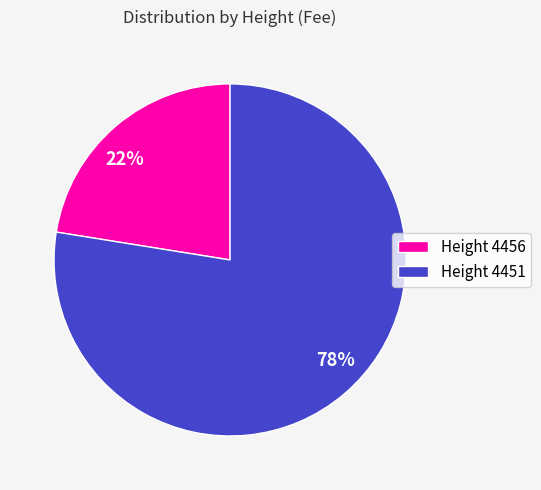

Is the sum of 78% and 22% greater than half?

Yes